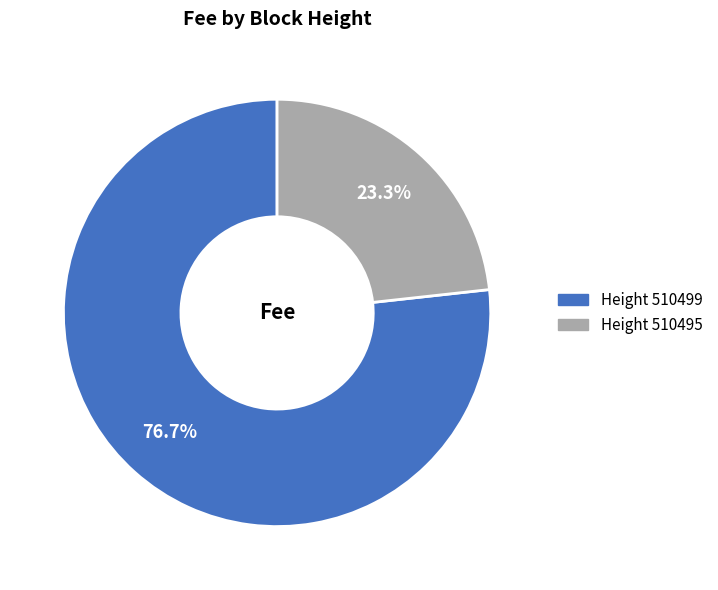

Is there a majority slice in this chart?

Yes